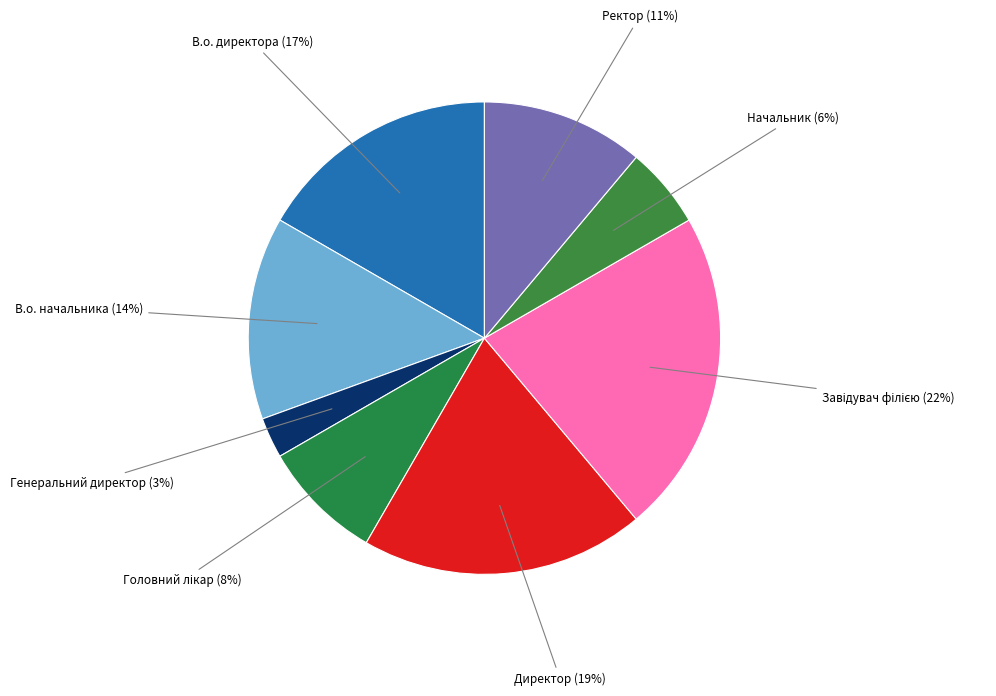

How many slices are in this pie chart?

8